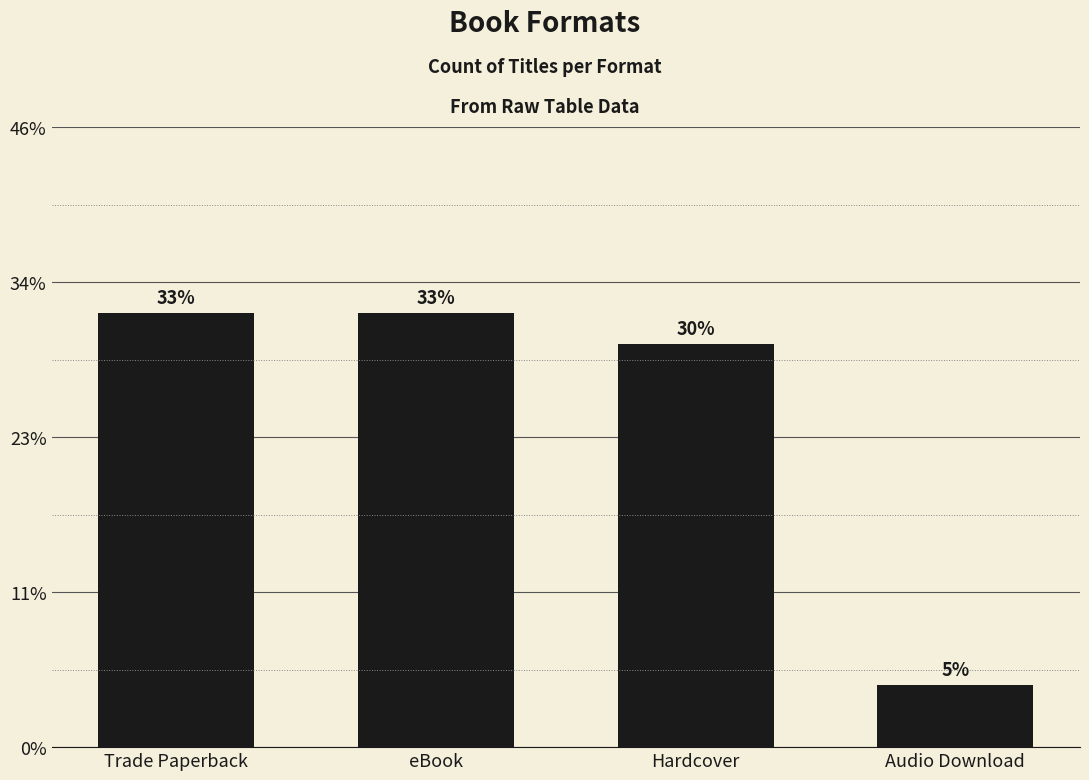

List the labels in order of value, largest first.

Trade Paperback, eBook, Hardcover, Audio Download